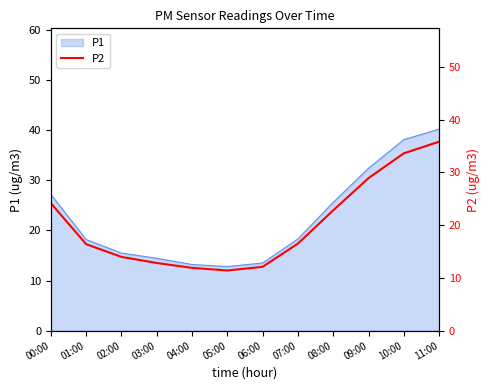

Which category has the highest value in the P1 series?

11:00